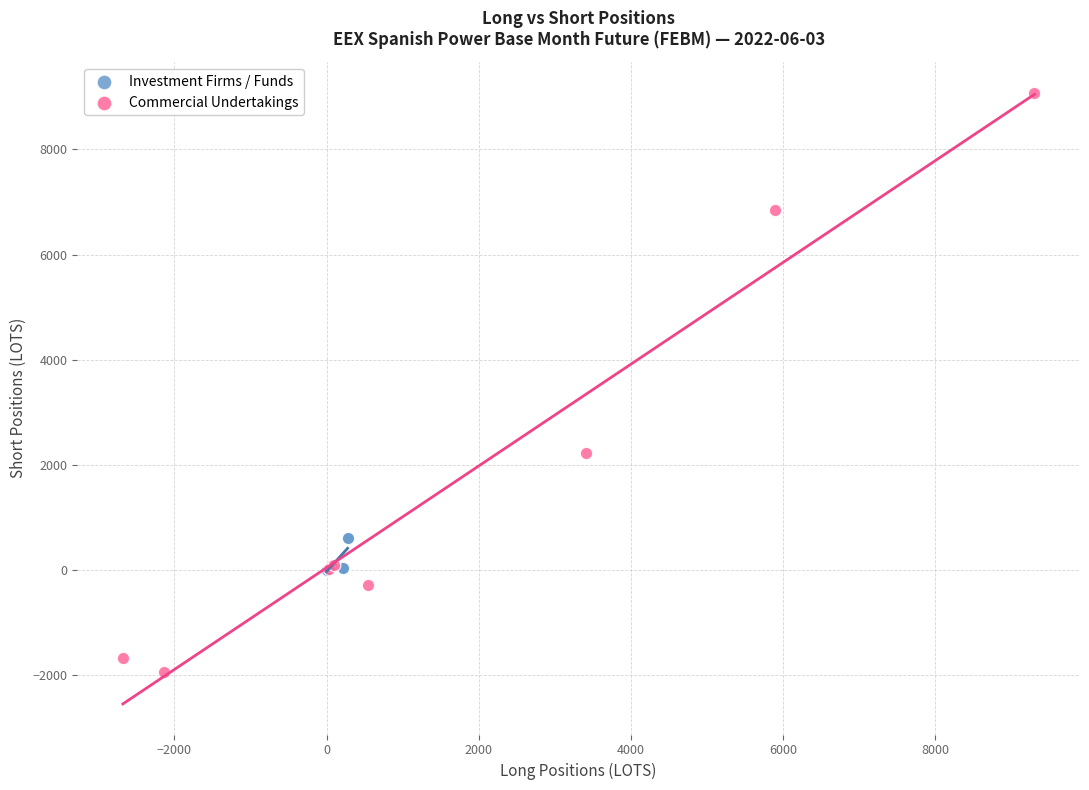

Which series reaches the maximum Y coordinate?

Commercial Undertakings